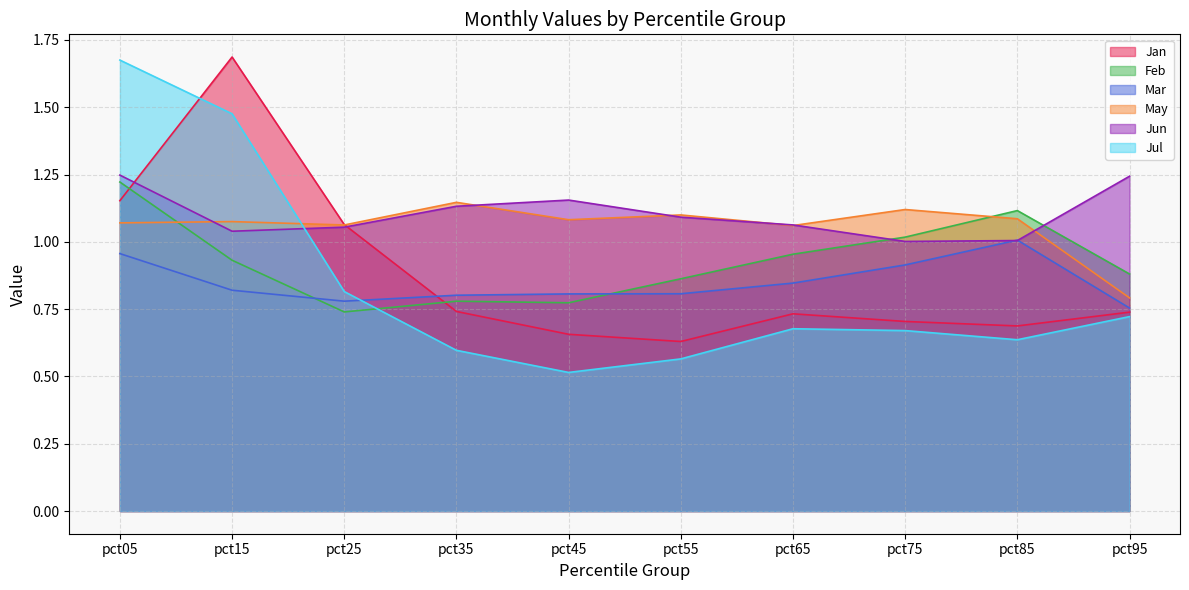

Where is the first local maximum for Jun?

pct45